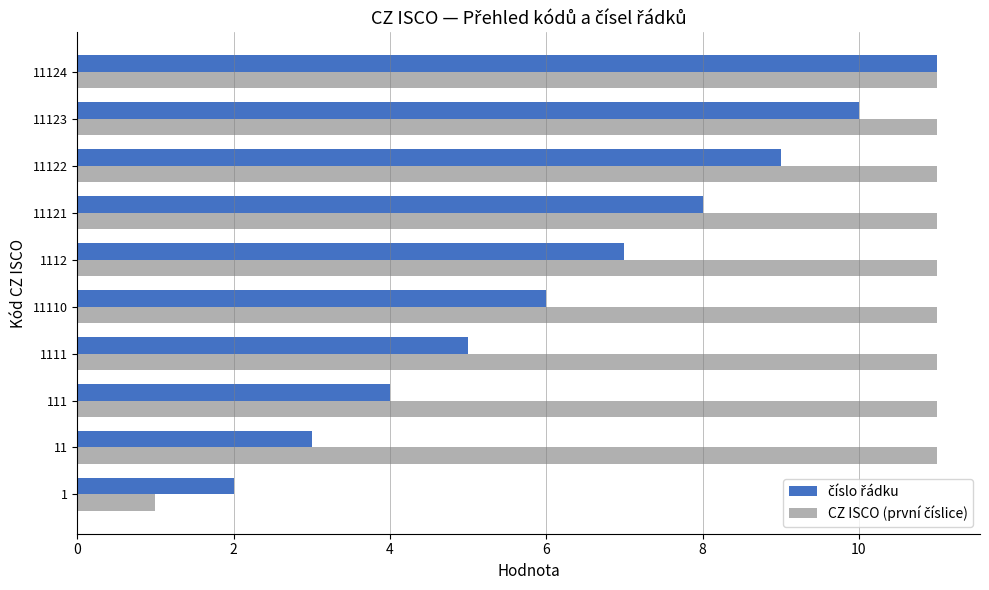

What is the spread (max minus min) of values at 111?

7